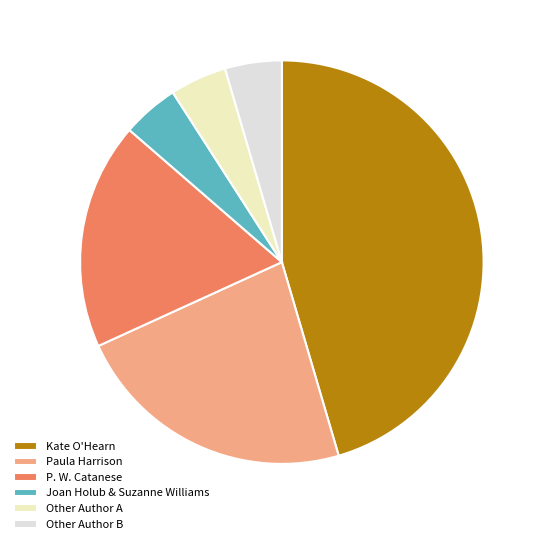

How many slices are in this pie chart?

6